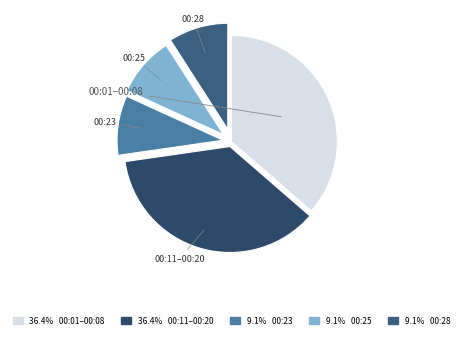

How many slices are in this pie chart?

5